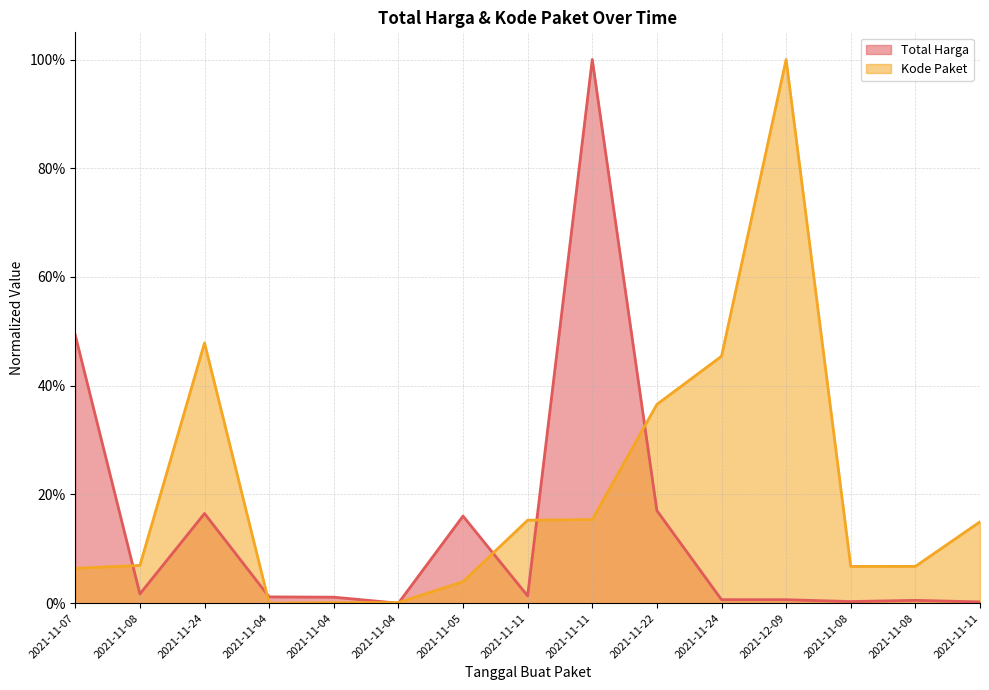

Is the value of Kode Paket at 2021-11-11 greater than the value of Total Harga at 2021-11-08?

Yes